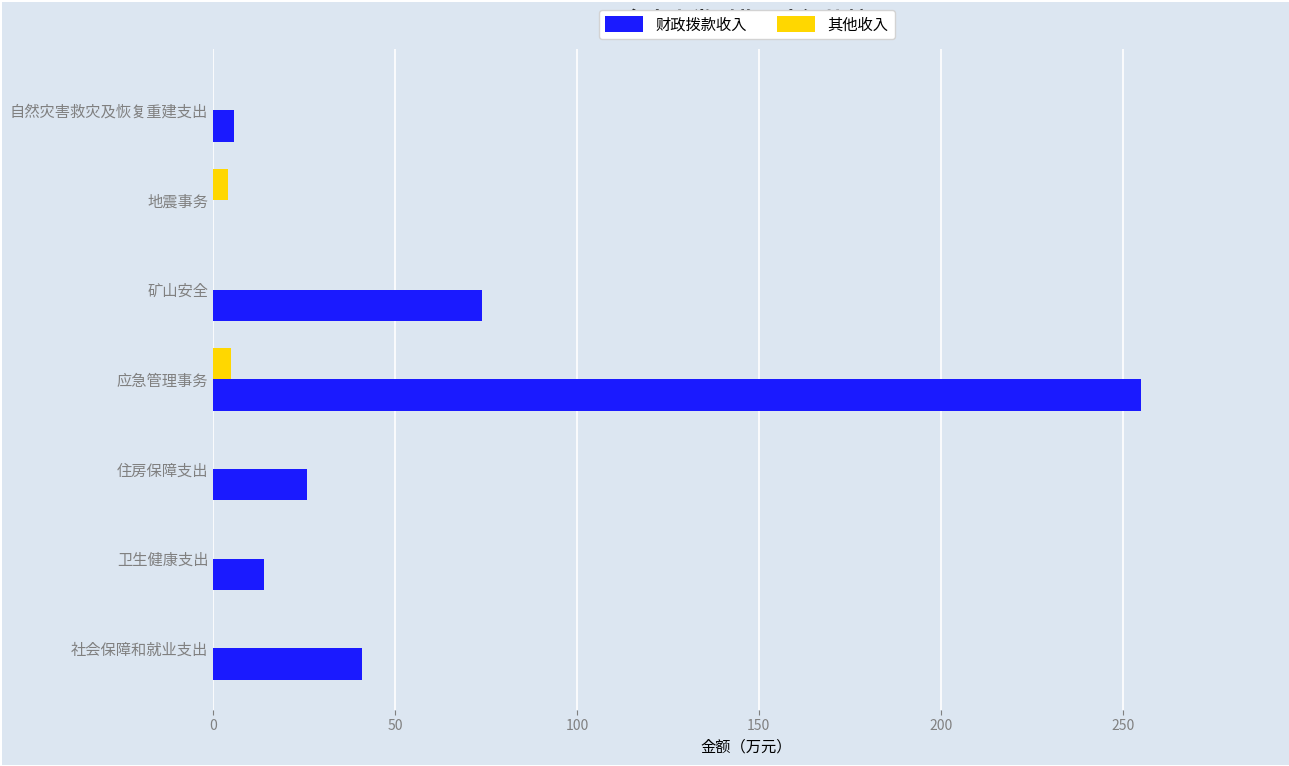

What is the greatest value displayed?

255.0